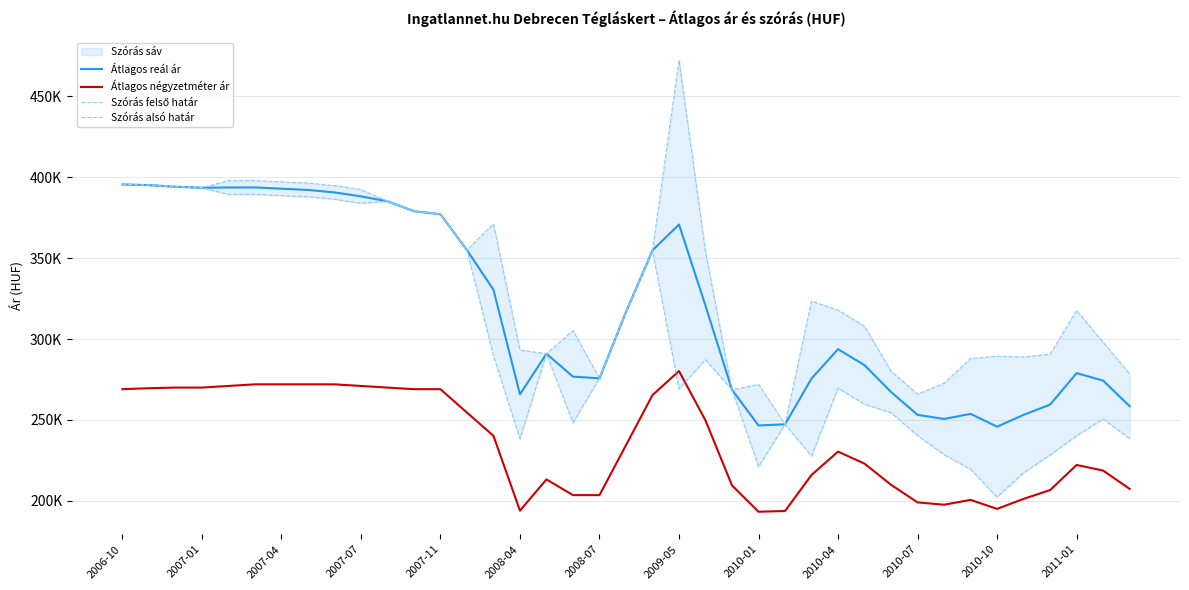

Is this an area chart (filled region under the line)?

No